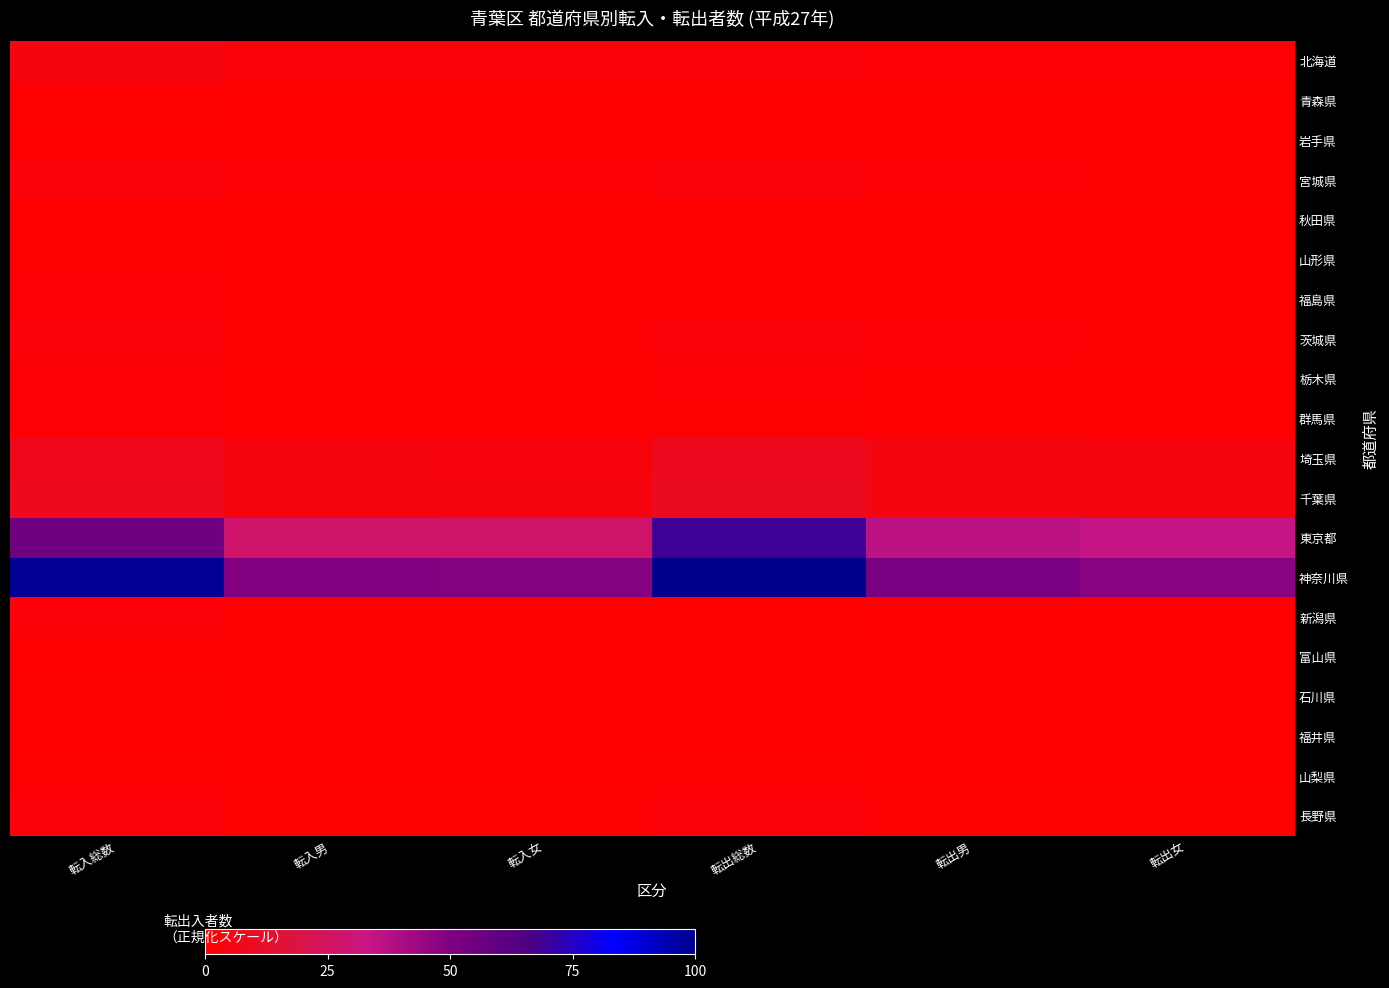

Rank the series at 転出女 from lowest to highest value.

福井県, 富山県, 青森県, 岩手県, 福島県, 石川県, 山形県, 秋田県, 群馬県, 新潟県, 山梨県, 栃木県, 宮城県, 長野県, 茨城県, 北海道, 埼玉県, 千葉県, 東京都, 神奈川県